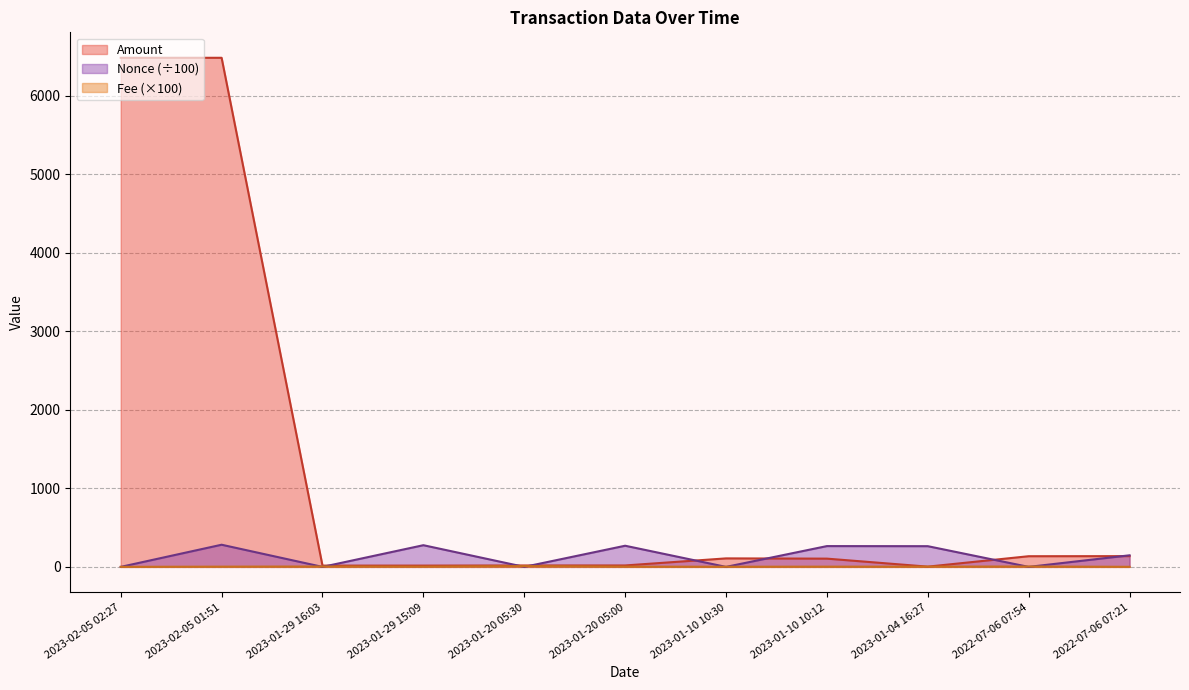

True or false: Fee and Amount cross at least once.

False